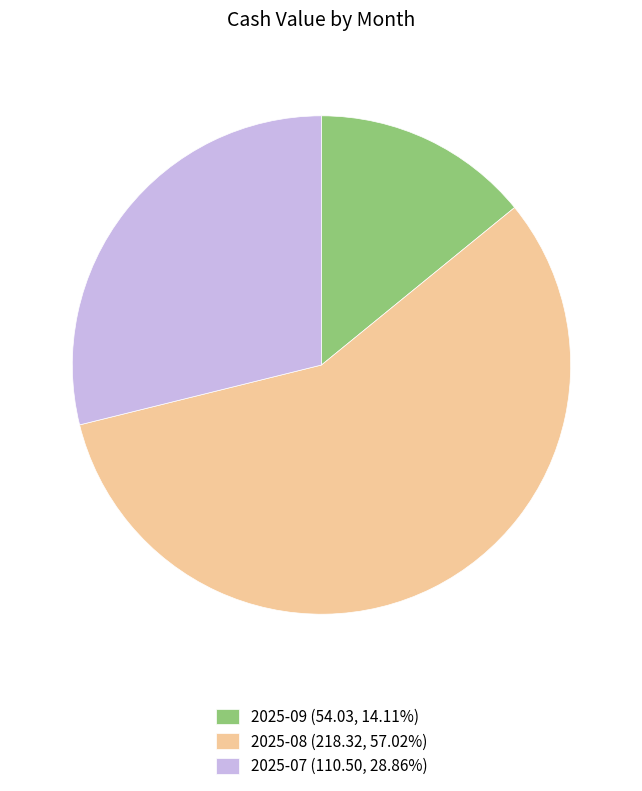

Combined, do 2025-08 (218.32, 57.02%) and 2025-07 (110.50, 28.86%) account for over 50%?

Yes